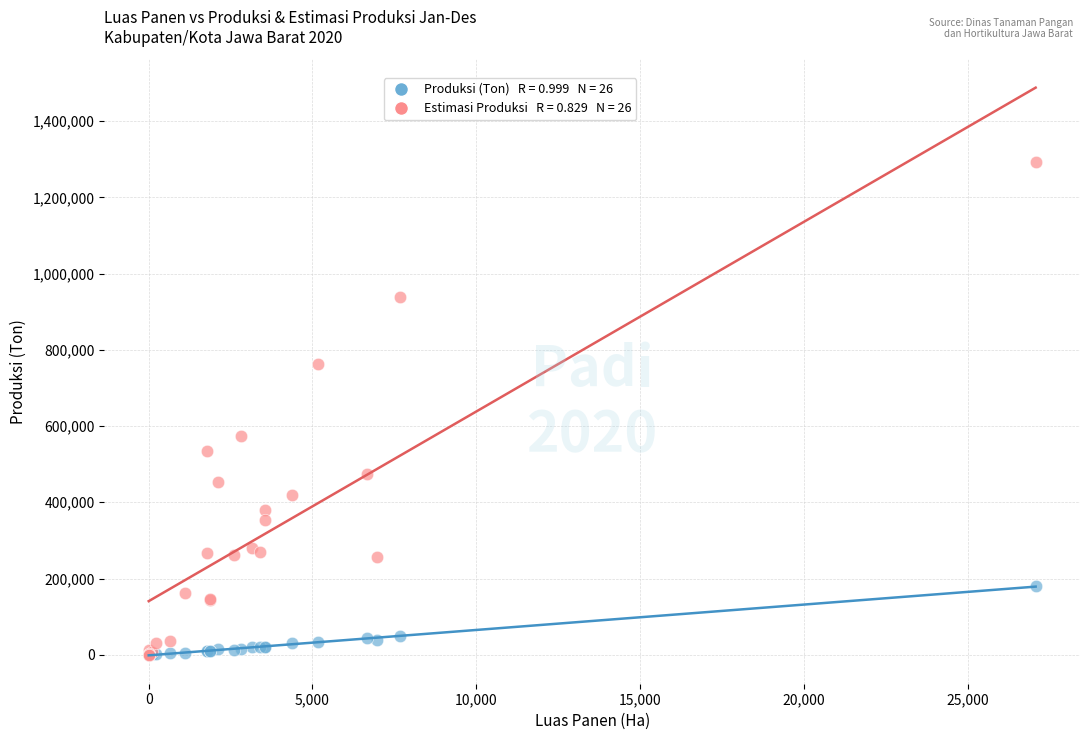

Across all series, what Y value is closest to 646552?

572761.6